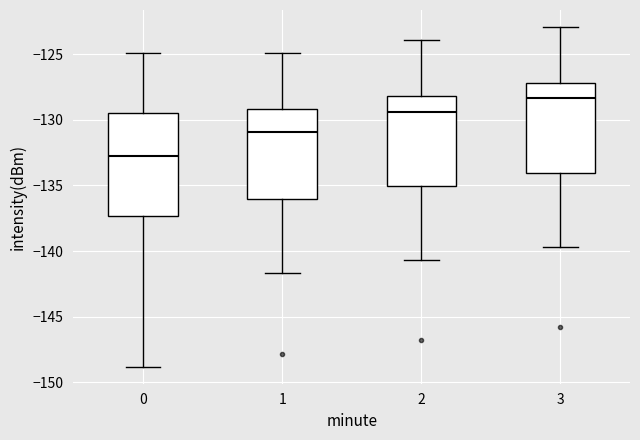

Reading left to right, read every box against the y-axis: the position of its median line, the range the box covers, and the ends of its whiskers. The values are not printed on the chart, so give them approximately, as read against the axis.

0: median -133.0, box -137.5 to -129.5, whiskers -149.0 to -125.0
1: median -131.0, box -136.0 to -129.0, whiskers -141.5 to -125.0
2: median -129.5, box -135.0 to -128.0, whiskers -140.5 to -124.0
3: median -128.5, box -134.0 to -127.0, whiskers -139.5 to -123.0